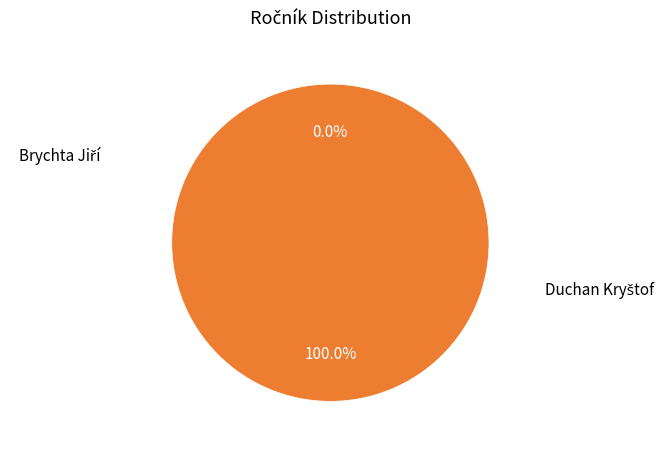

How many slices are in this pie chart?

2